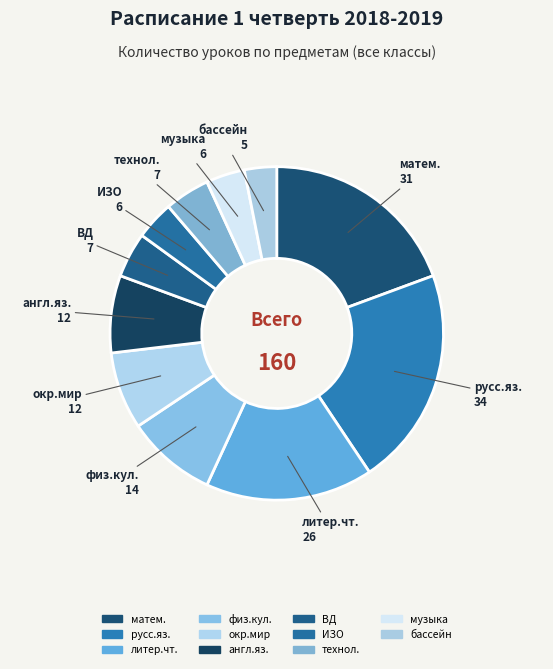

Rank the categories by value from highest to lowest.

русс.яз., матем., литер.чт., физ.кул., окр.мир, англ.яз., ВД, технол., ИЗО, музыка, бассейн